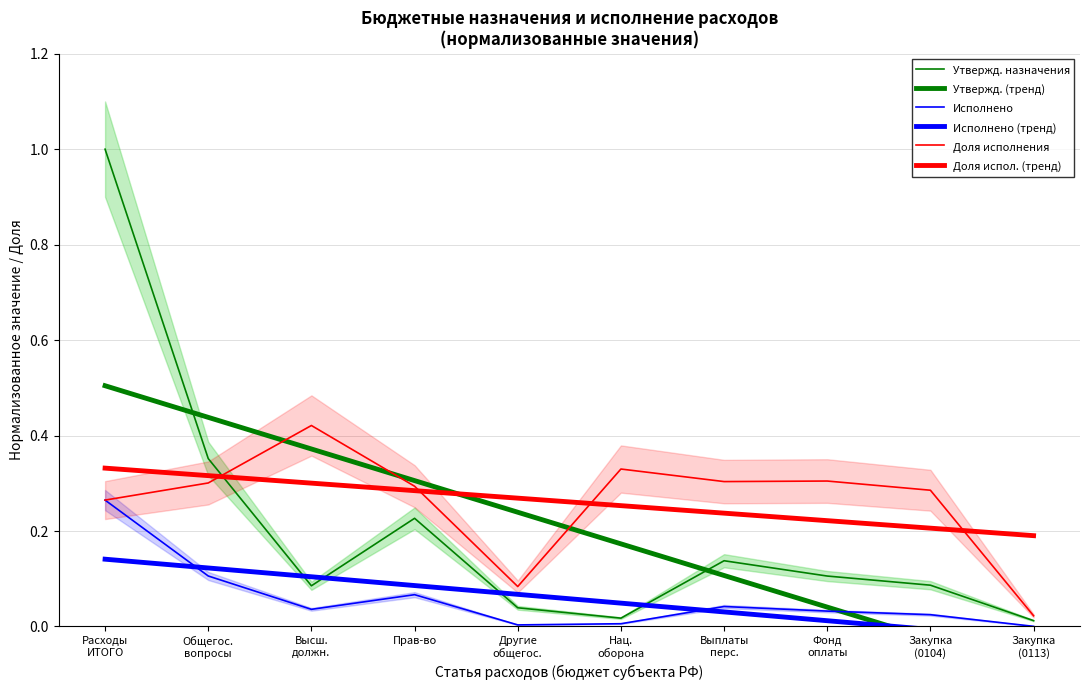

Read the Утвержд. назначения value at Высш.
должн..

0.1